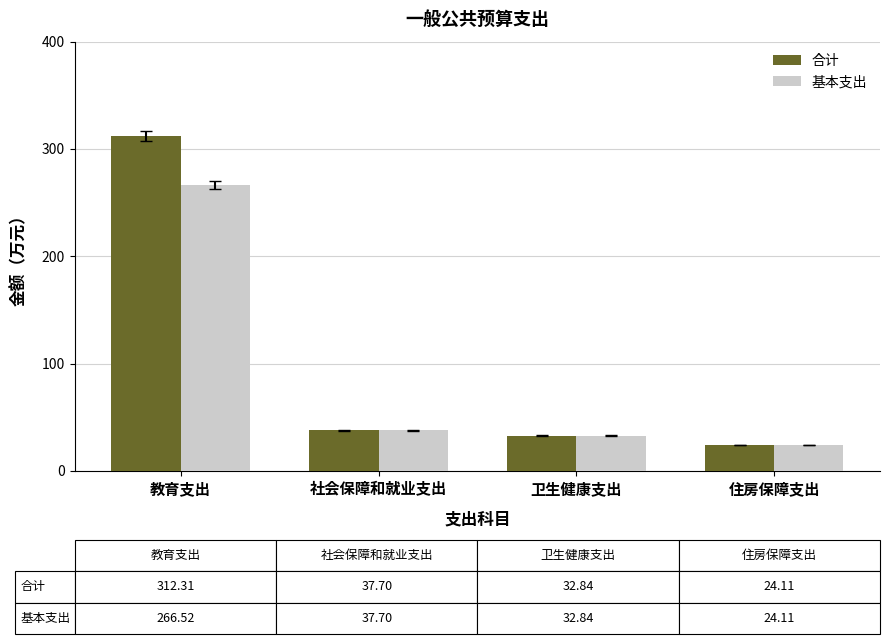

What is the label of the 1st bar from the right?

住房保障支出